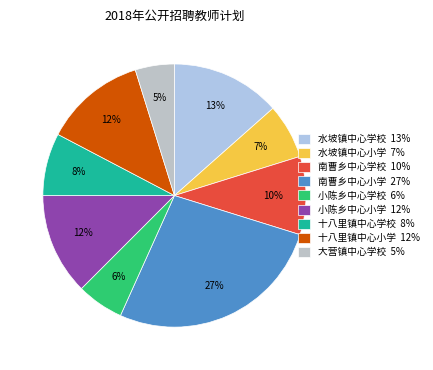

What is the largest slice in the pie chart?

南曹乡中心小学